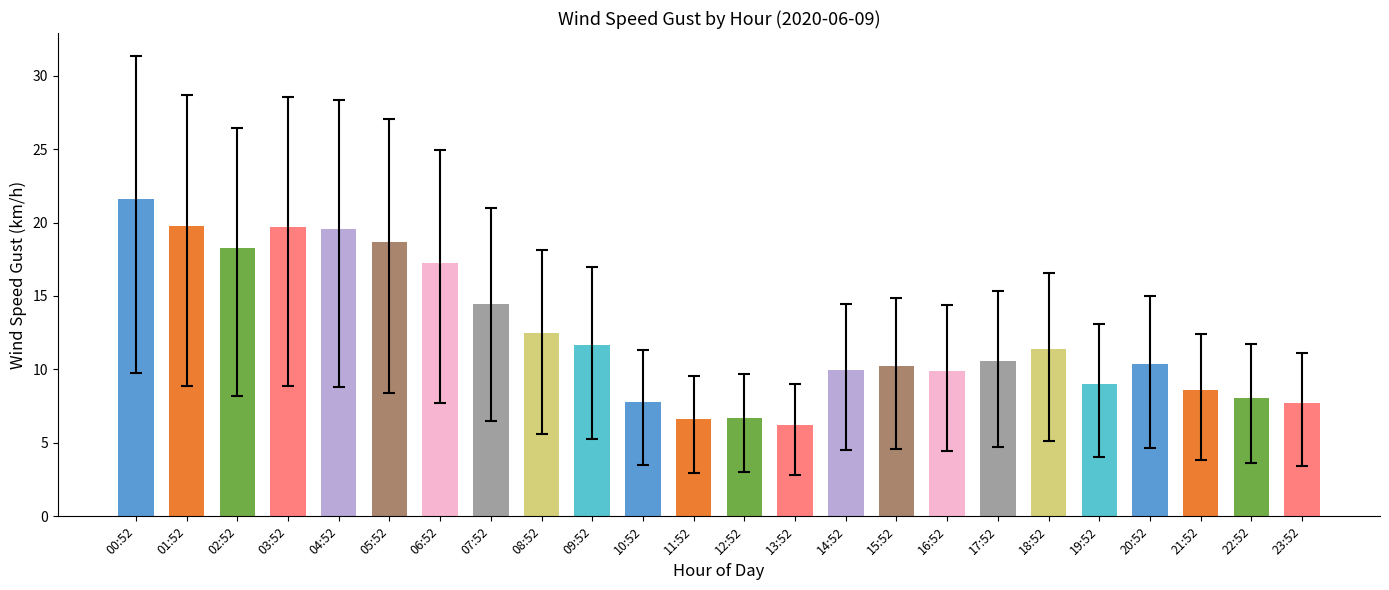

The value at 05:52 is 18.7. True or false?

True